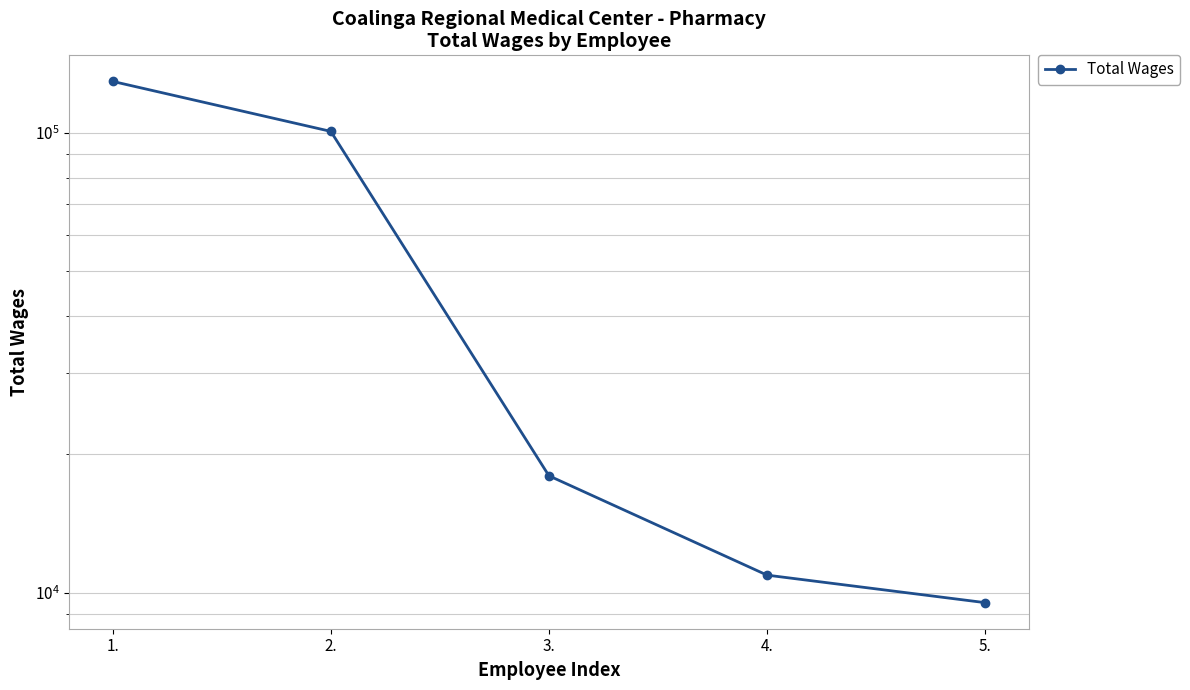

List the labels in order of value, smallest first.

5., 4., 3., 2., 1.